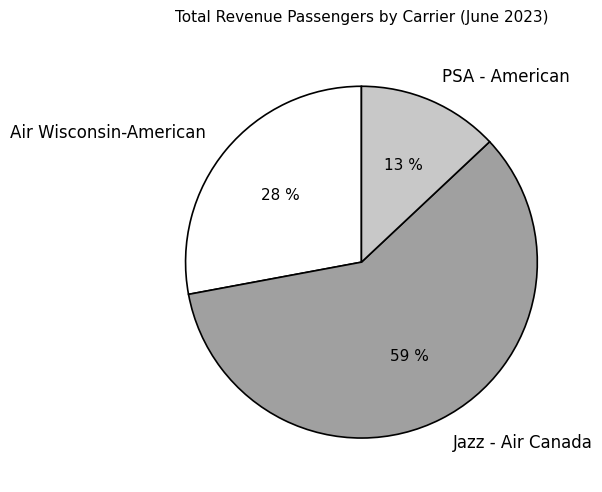

Approximately how many times larger is the value at PSA - American compared to Air Wisconsin-American?

0.5